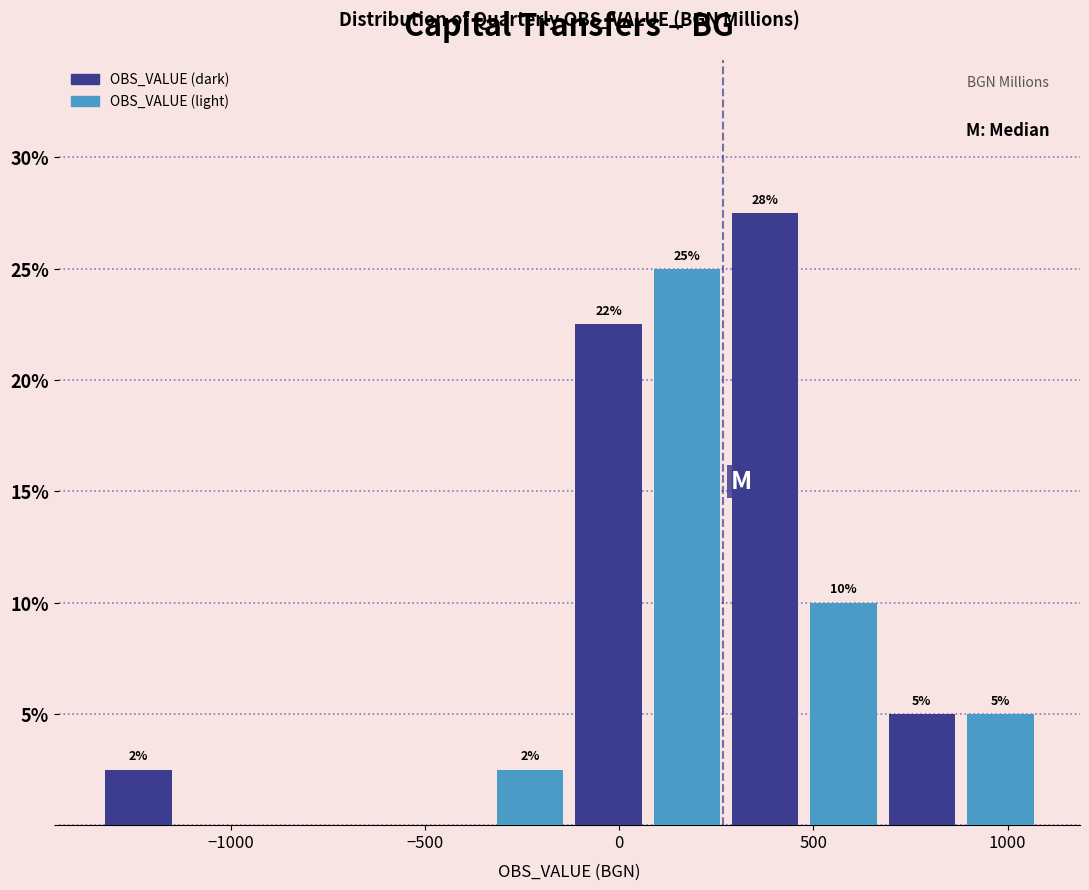

Over which range of the x-axis is the bar tallest?

250 to 500